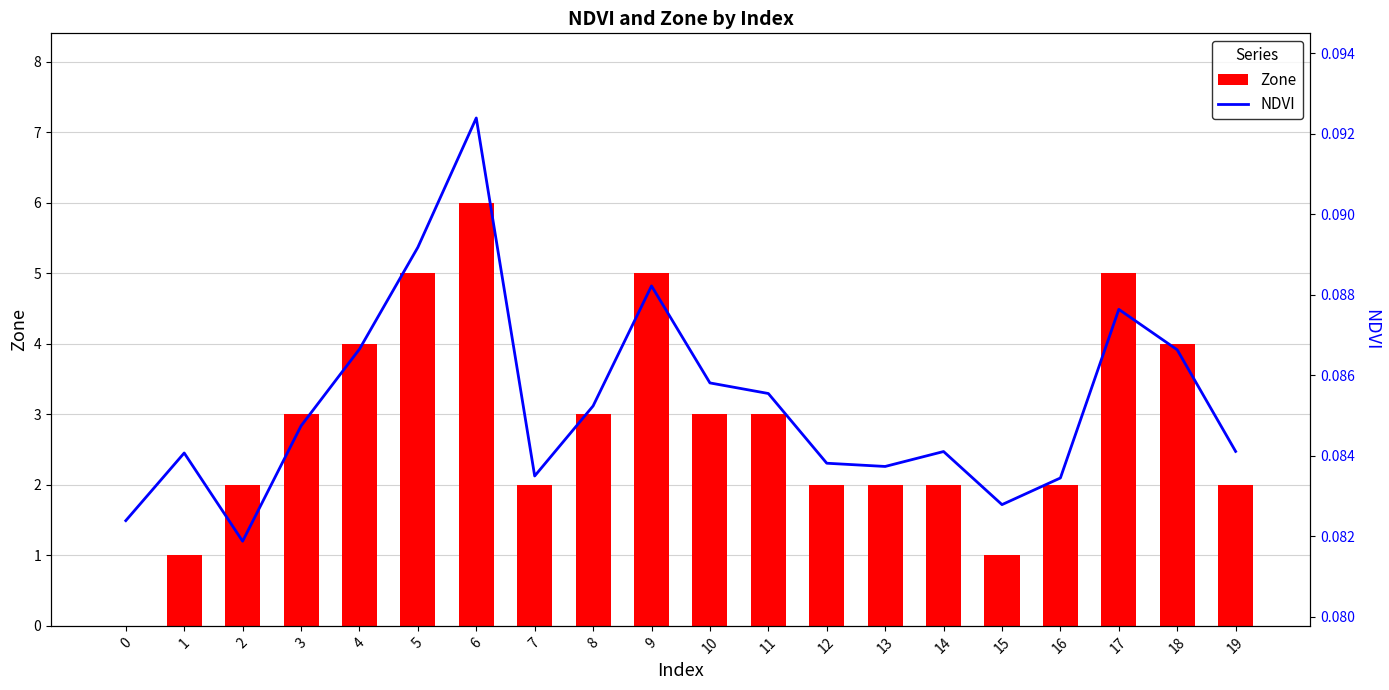

How many bars are there in each group?

2